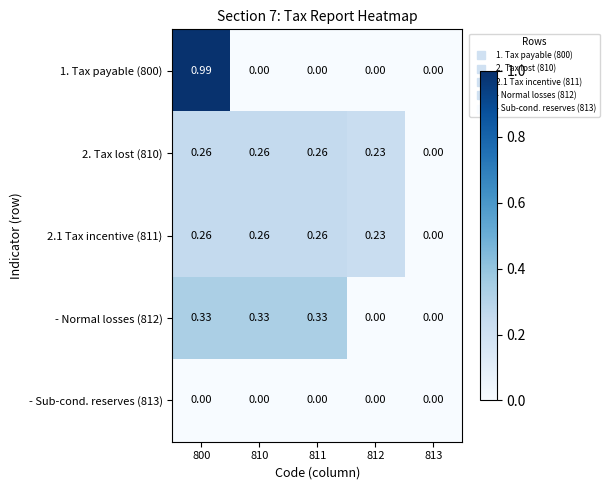

At which category is the sum across all series the highest?

800